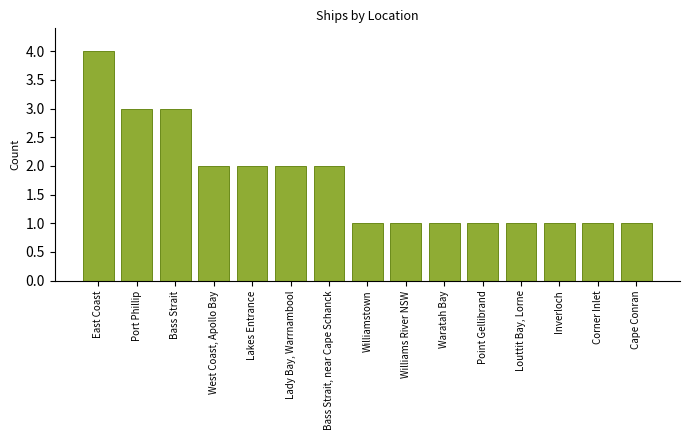

What is the maximum value shown in the chart?

4